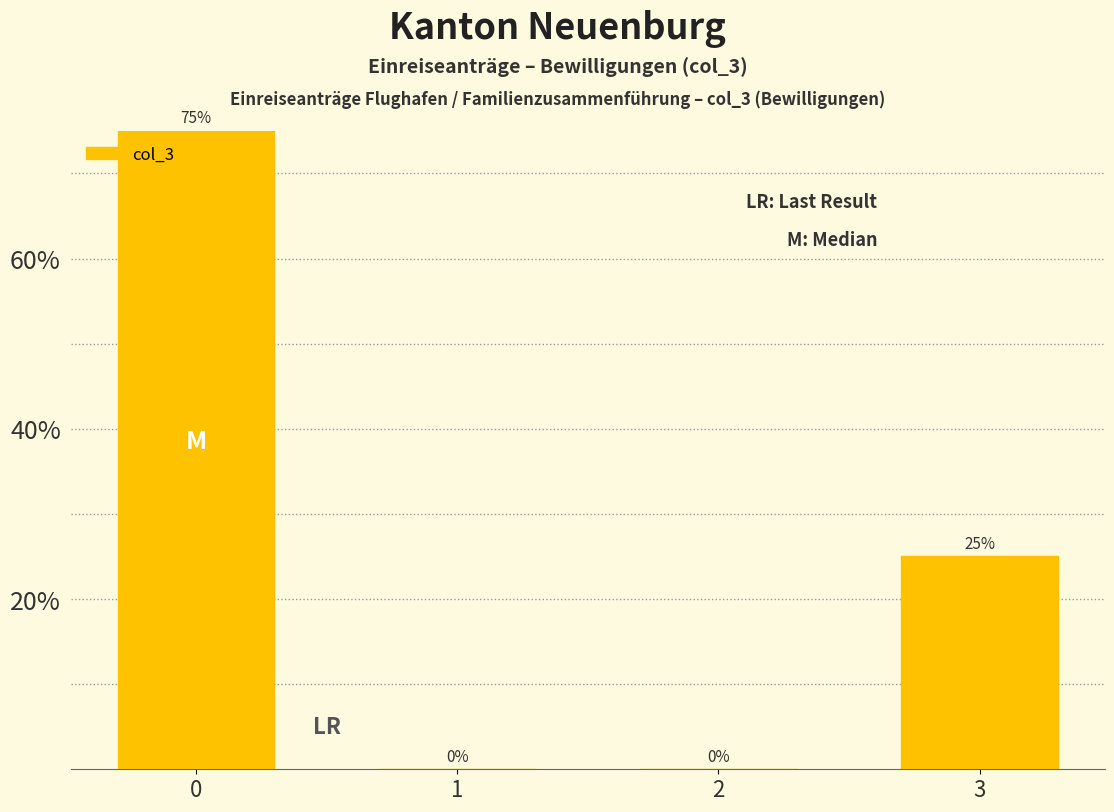

Reading left to right, what are all the values shown in this chart?

0=75	1=0	2=0	3=25